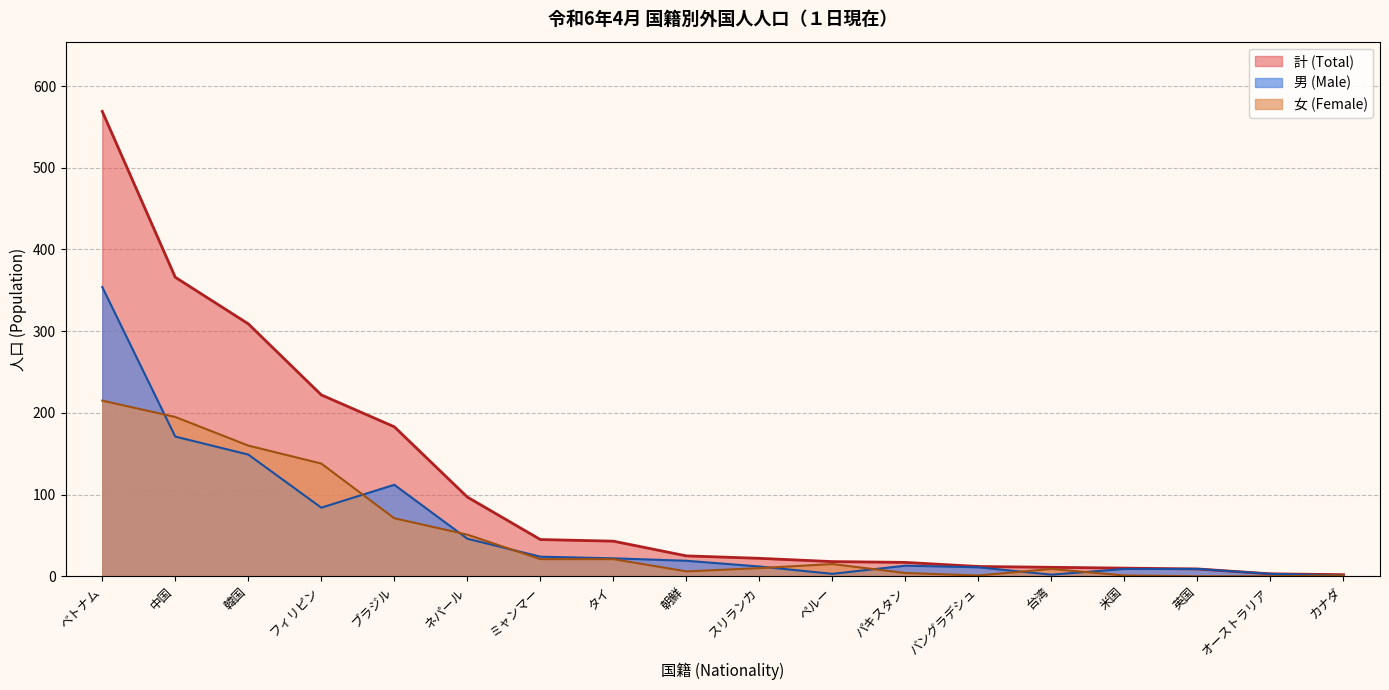

List the labels in order of 計 (Total) value, smallest first.

カナダ, オーストラリア, 英国, 米国, 台湾, バングラデシュ, パキスタン, ペルー, スリランカ, 朝鮮, タイ, ミャンマー, ネパール, ブラジル, フィリピン, 韓国, 中国, ベトナム